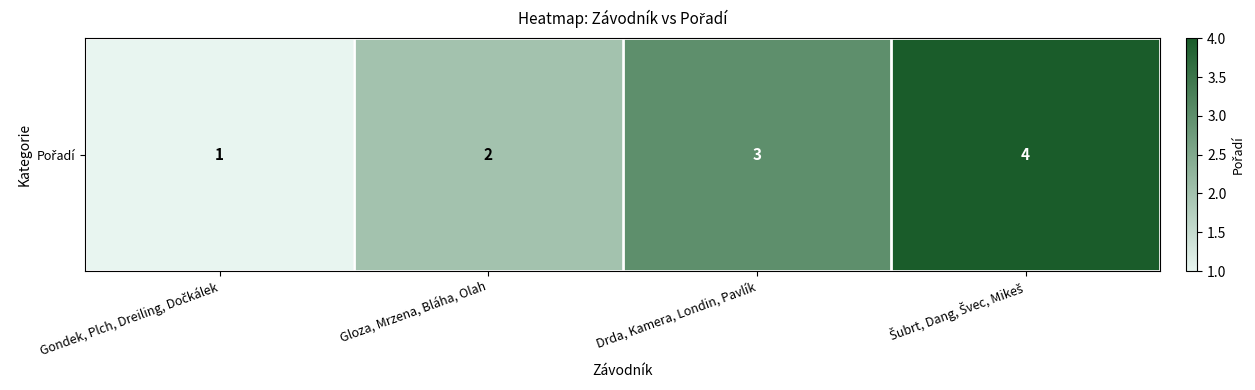

What is the difference between the values at Drda, Kamera, Londin, Pavlík and Gloza, Mrzena, Bláha, Olah?

1